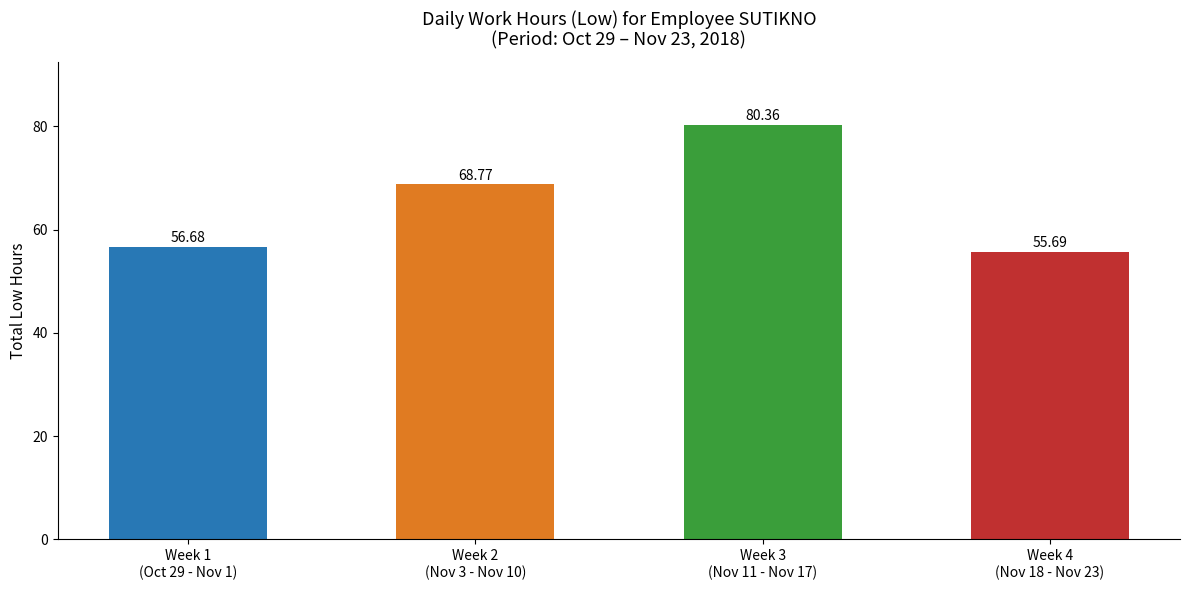

Reading left to right, transcribe all the data shown in this chart.

56.7	68.8	80.4	55.7